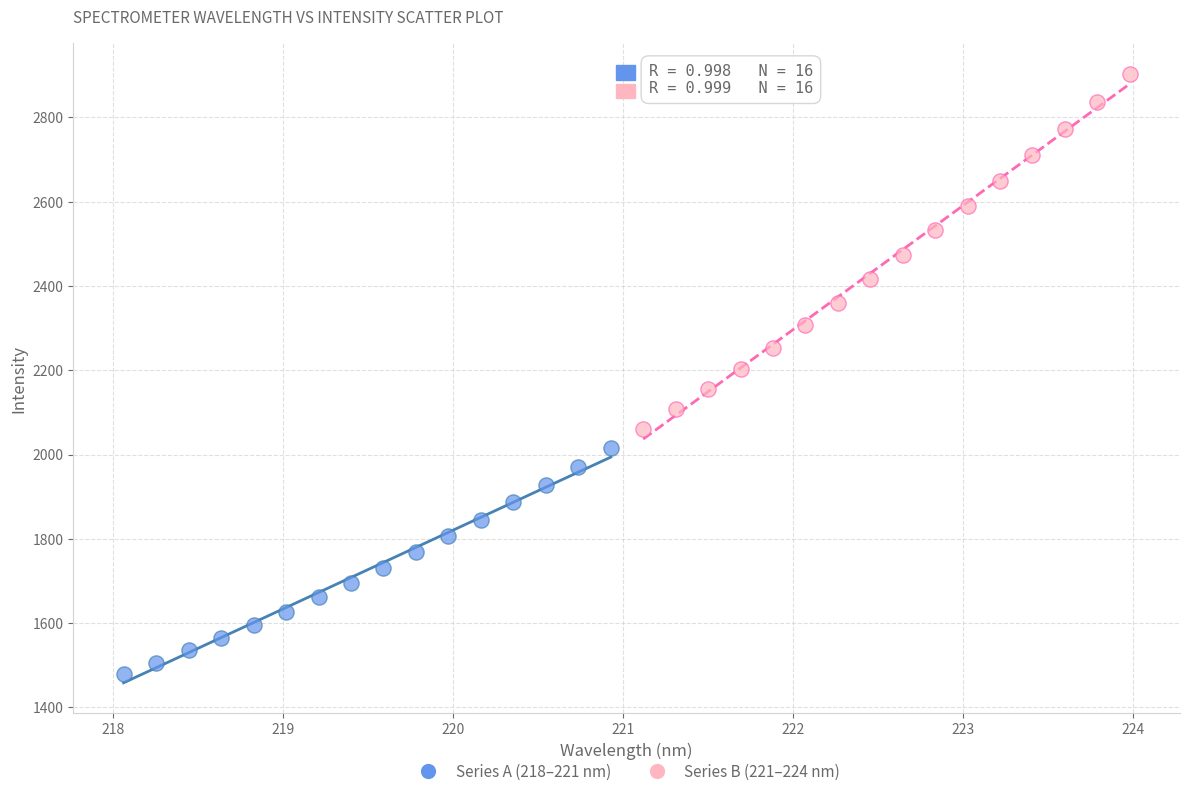

What are all the series names shown in the legend?

Series A (218–221 nm), Series B (221–224 nm)